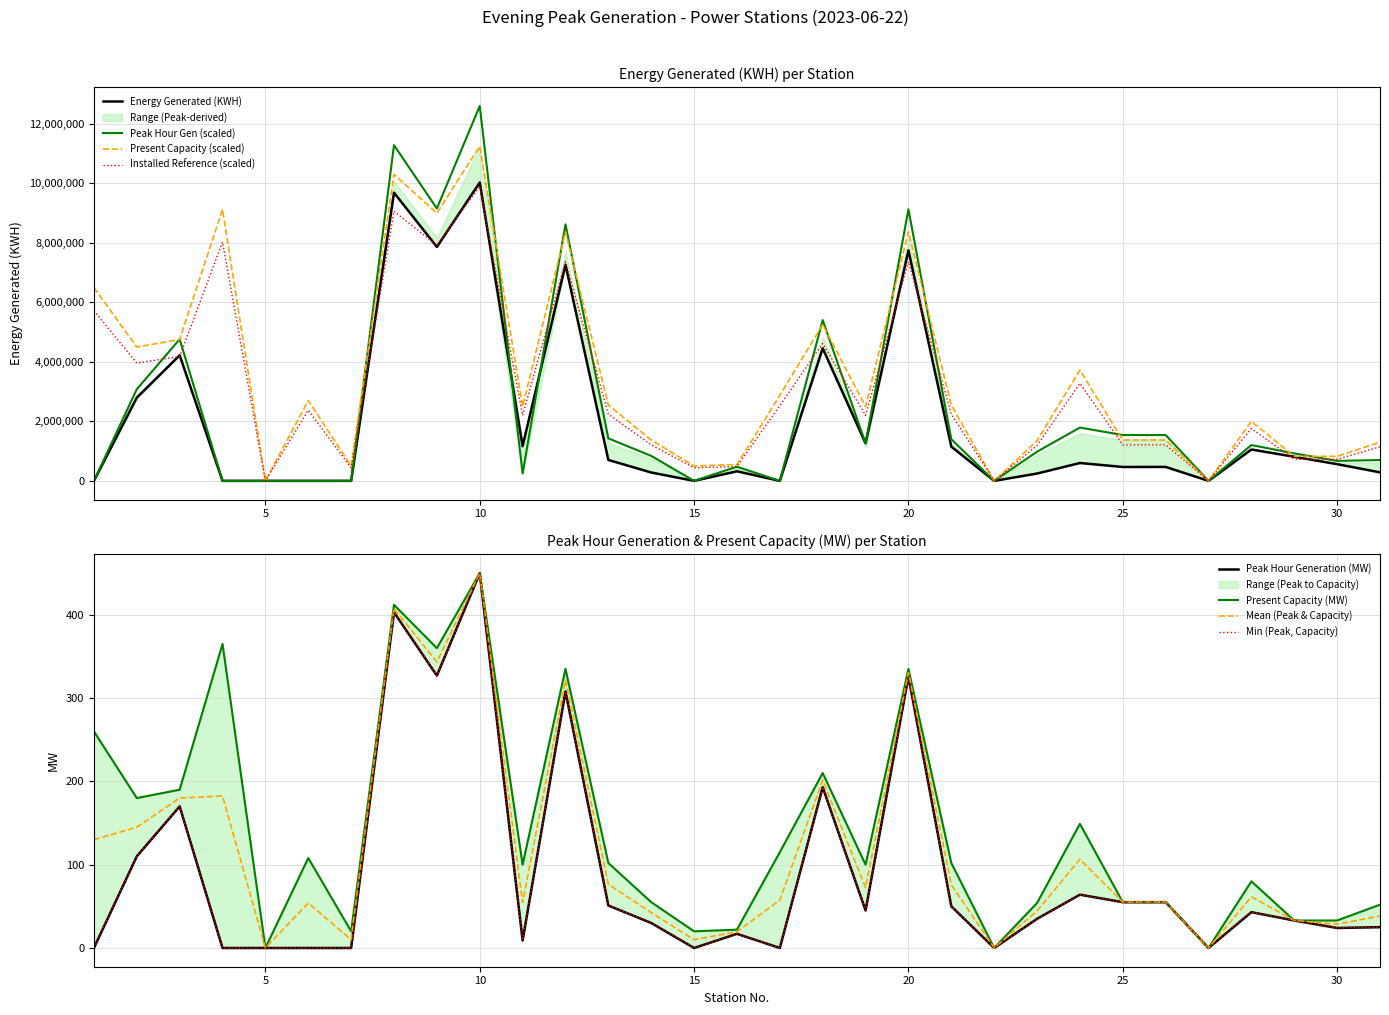

What is the maximum value for Present Capacity (scaled)?

11250000